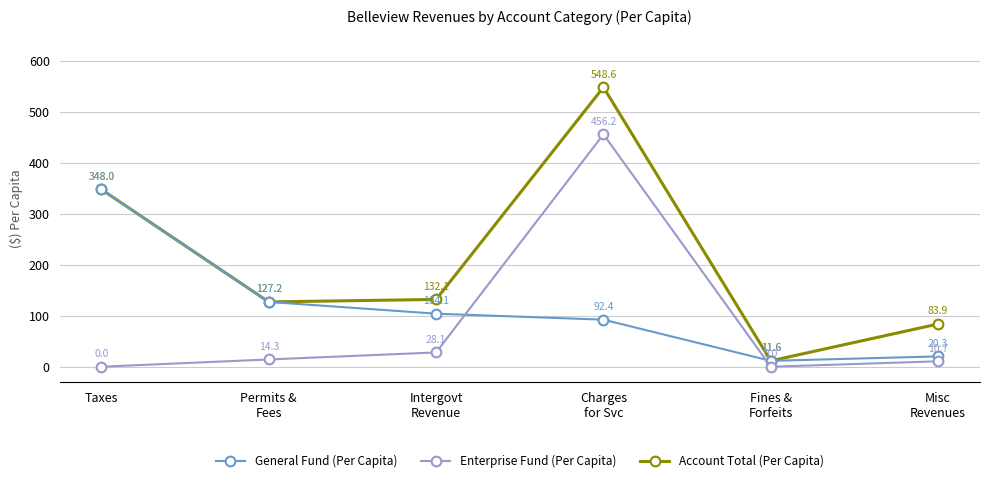

List the series in order of their peak value, highest first.

Account Total (Per Capita), Enterprise Fund (Per Capita), General Fund (Per Capita)